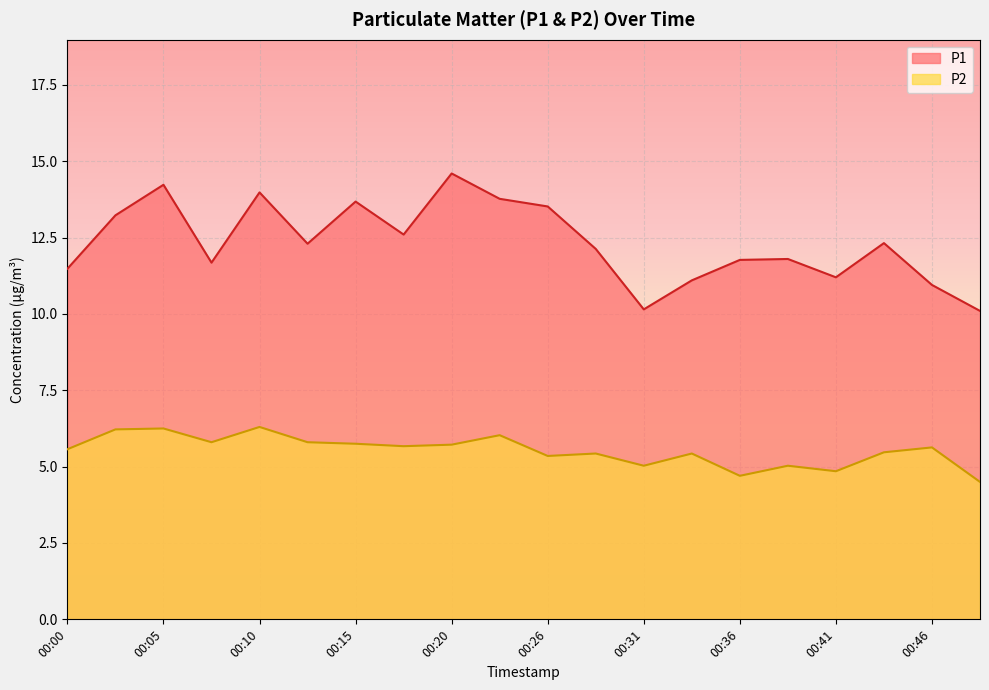

How many data points in P1 are above 12?

11